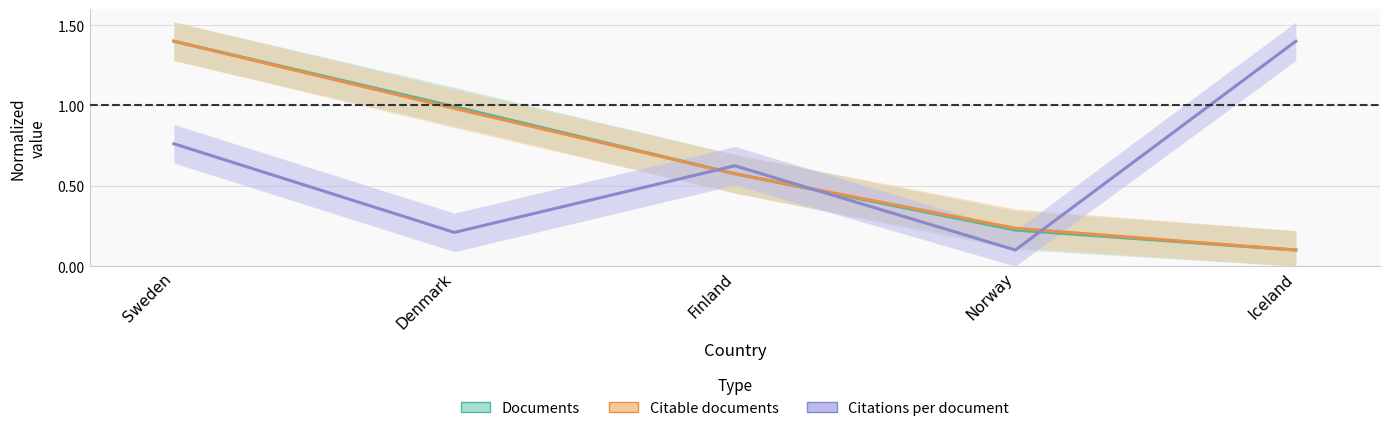

Reading right to left, transcribe all the data shown in this chart.

Documents: Iceland=0.1	Norway=0.2	Finland=0.6	Denmark=1.0	Sweden=1.4
Citable documents: Iceland=0.1	Norway=0.2	Finland=0.6	Denmark=1.0	Sweden=1.4
Citations per document: Iceland=1.4	Norway=0.1	Finland=0.6	Denmark=0.2	Sweden=0.8